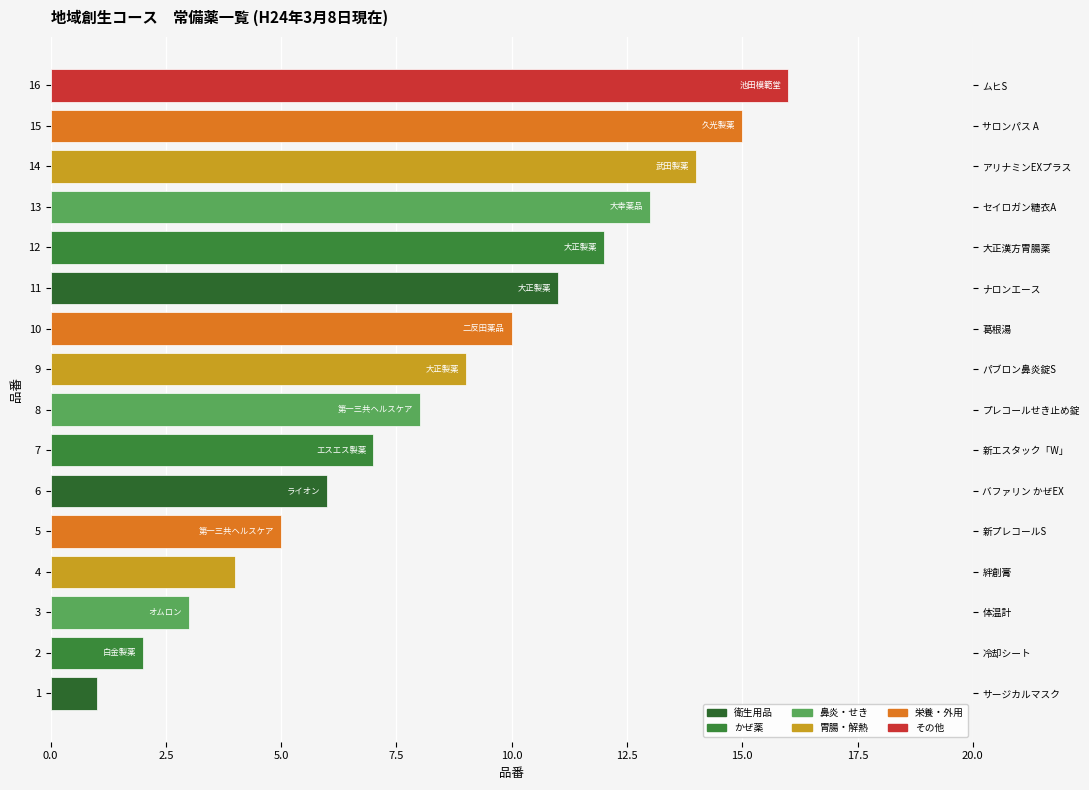

What is the minimum value shown in the chart?

1